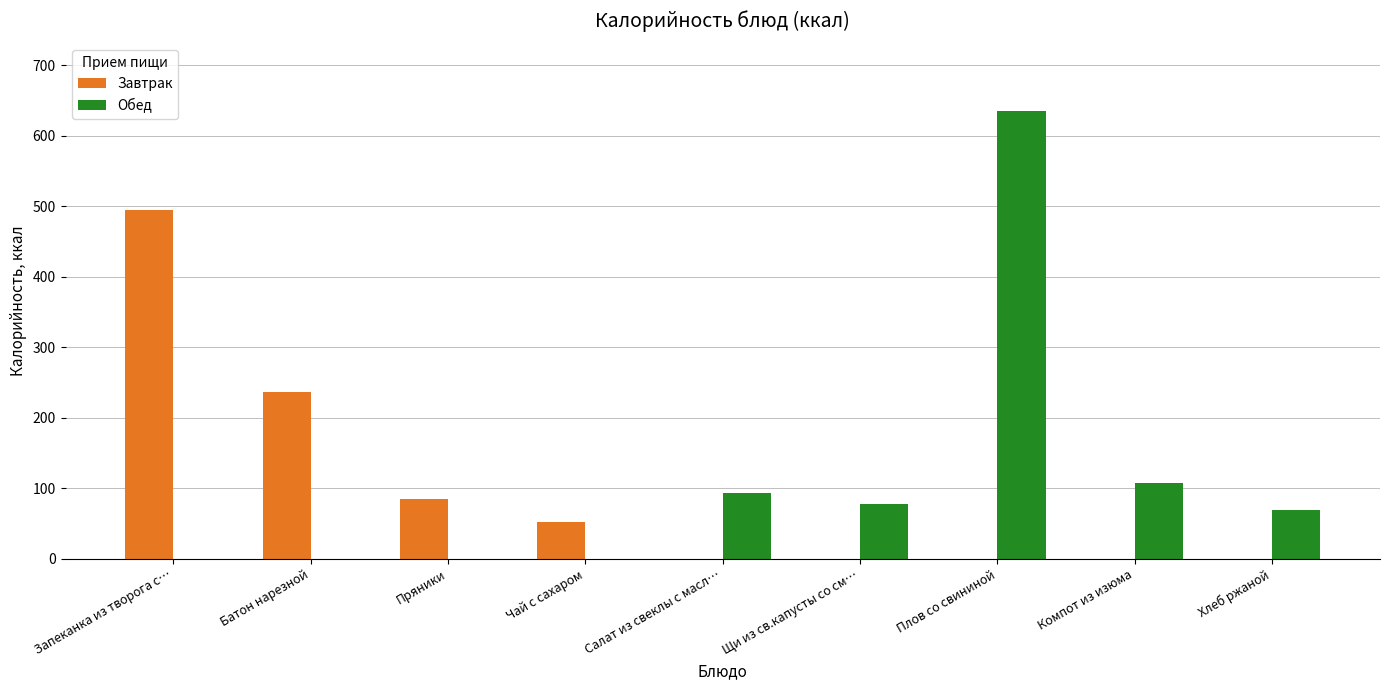

What are all the series names shown in the legend?

Завтрак, Обед